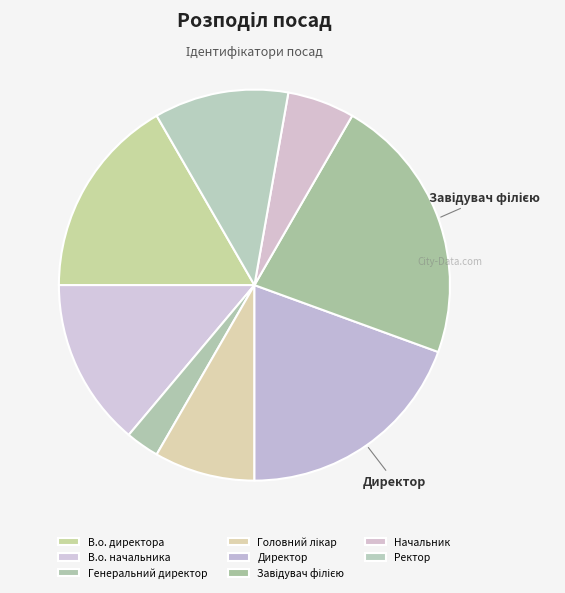

How many segments does this pie chart have?

8